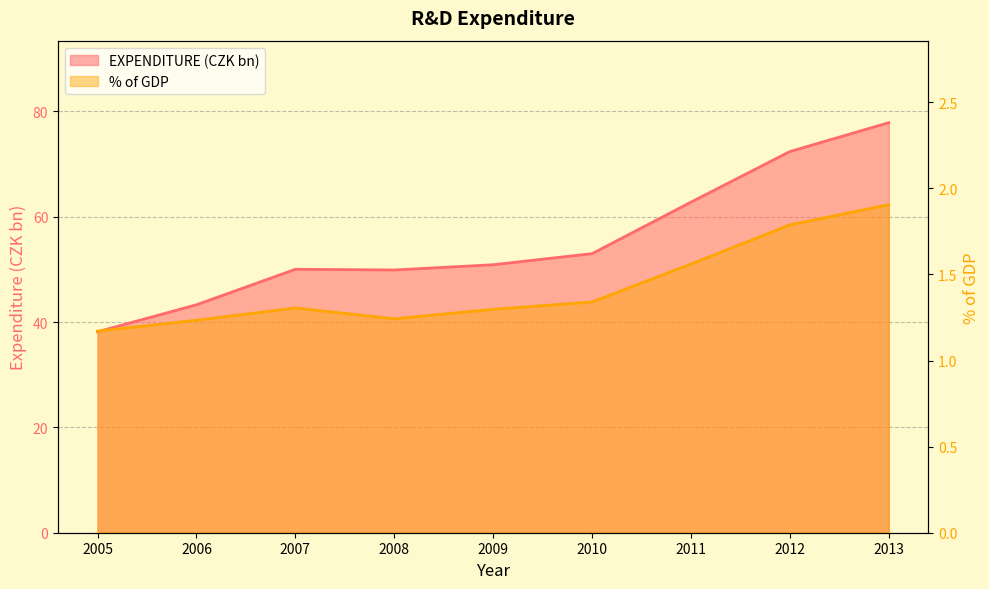

At which label does EXPENDITURE reach its peak?

2013